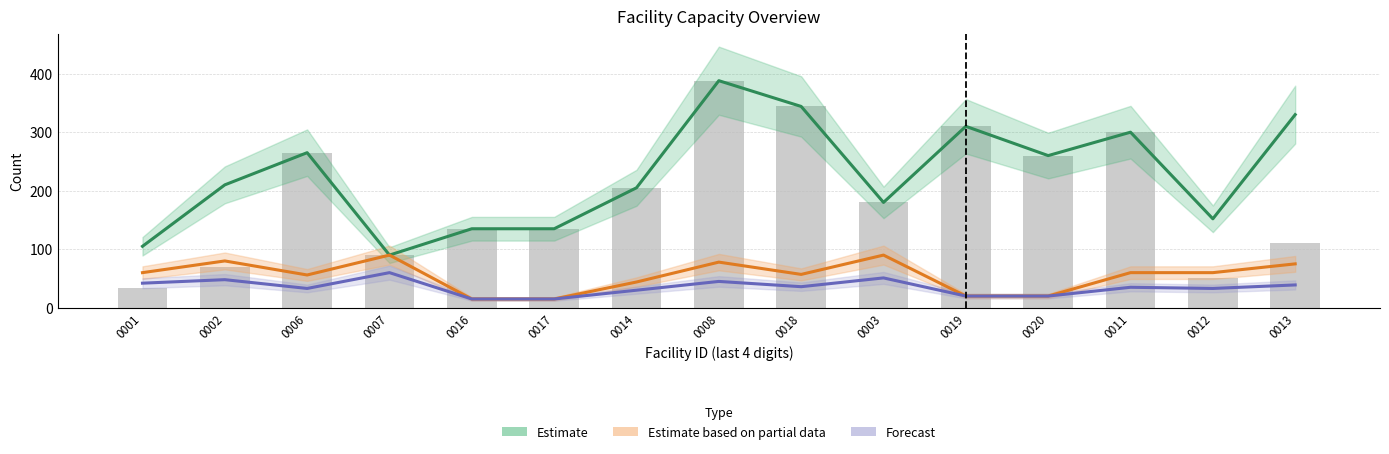

At which label does Grade3 Capacity reach its peak?

0008